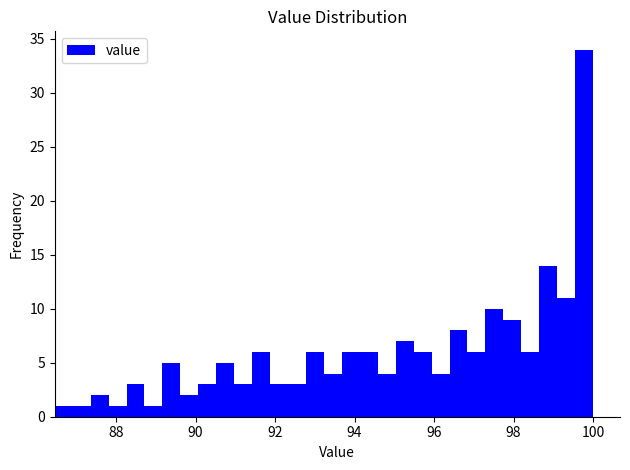

Around what value on the x-axis is the tallest bar? Give the approximate position of its centre, as read against the axis.

99.8